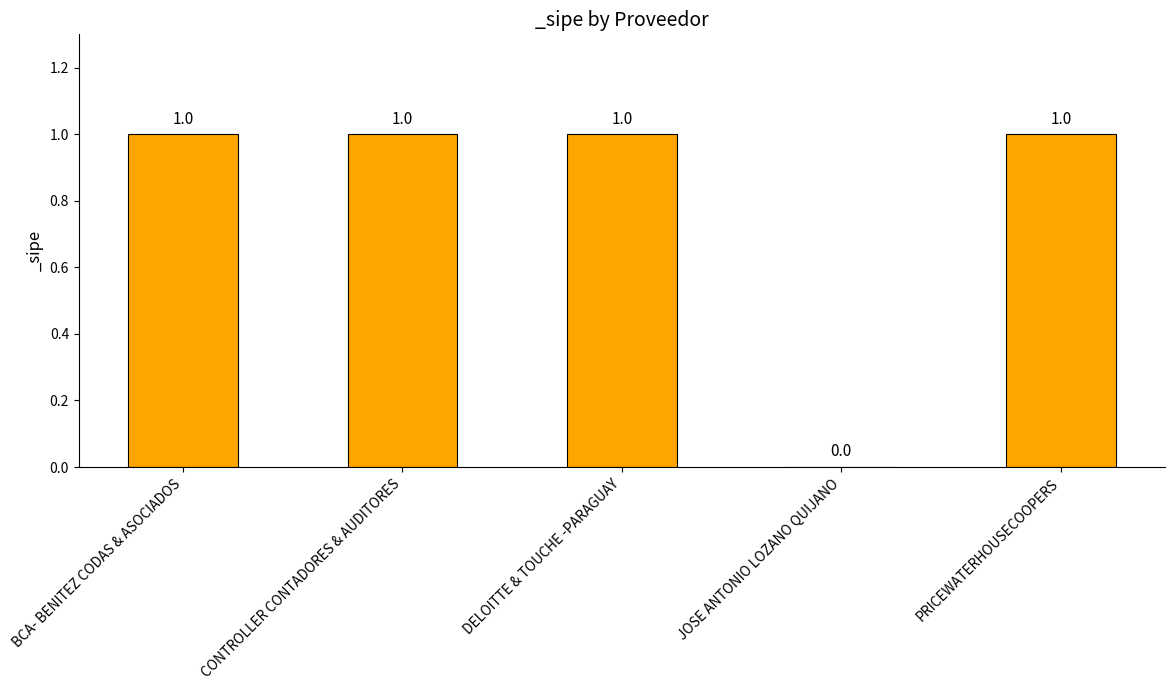

The value at DELOITTE & TOUCHE -PARAGUAY is 0. True or false?

False